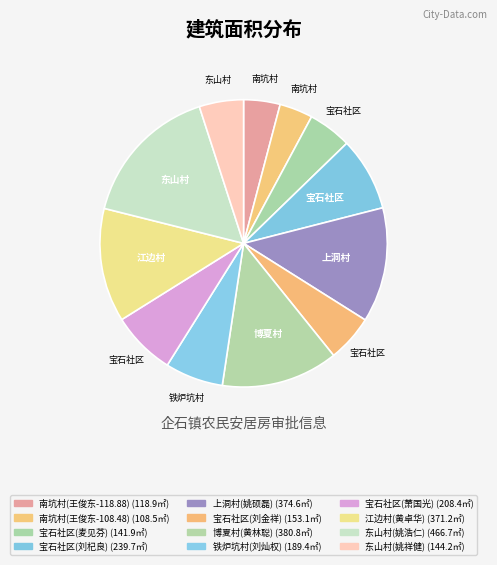

How many segments does this pie chart have?

12